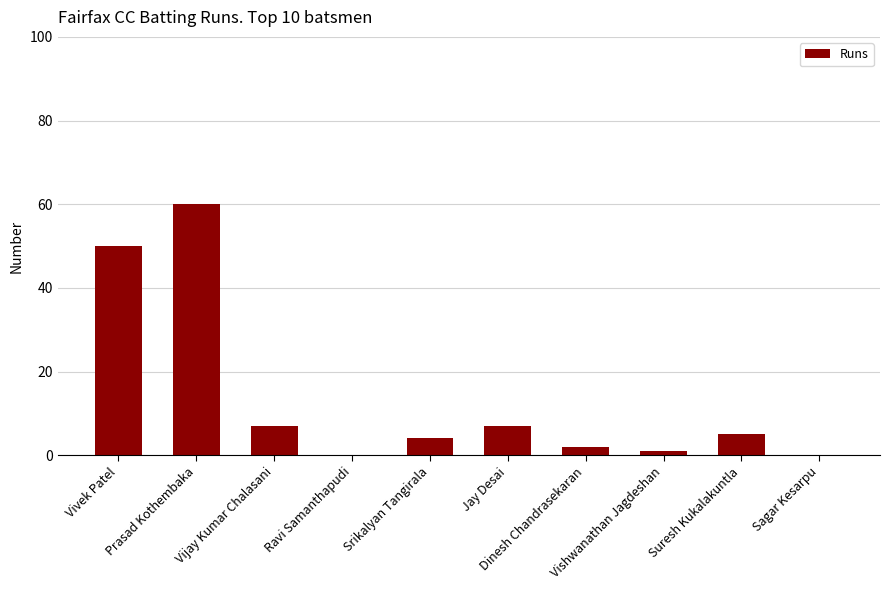

True or false: the data shows 3 at Vijay Kumar Chalasani.

False